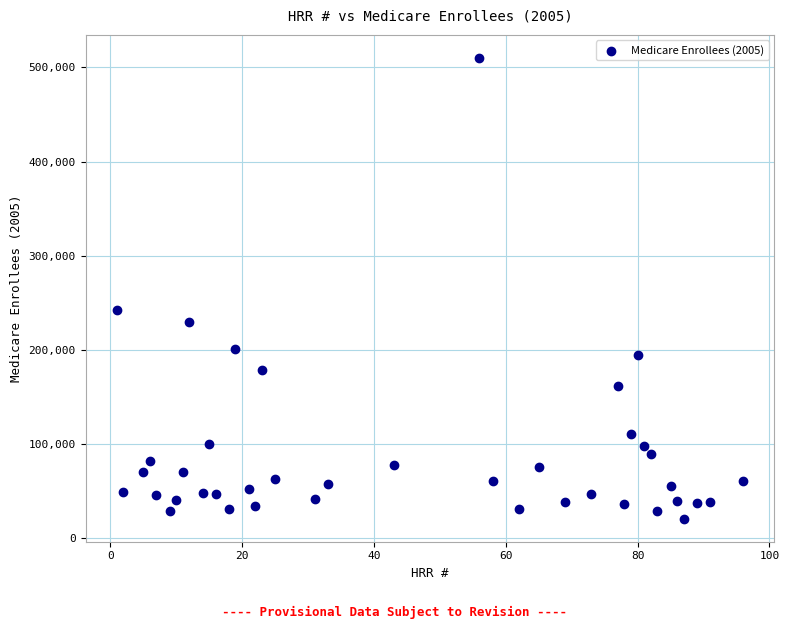

What is the range of X values (max minus min)?

95